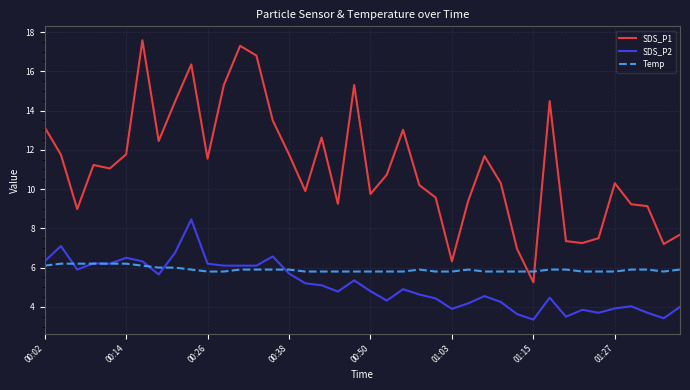

True or false: SDS_P2 has more than 0 points higher than both neighbors.

True